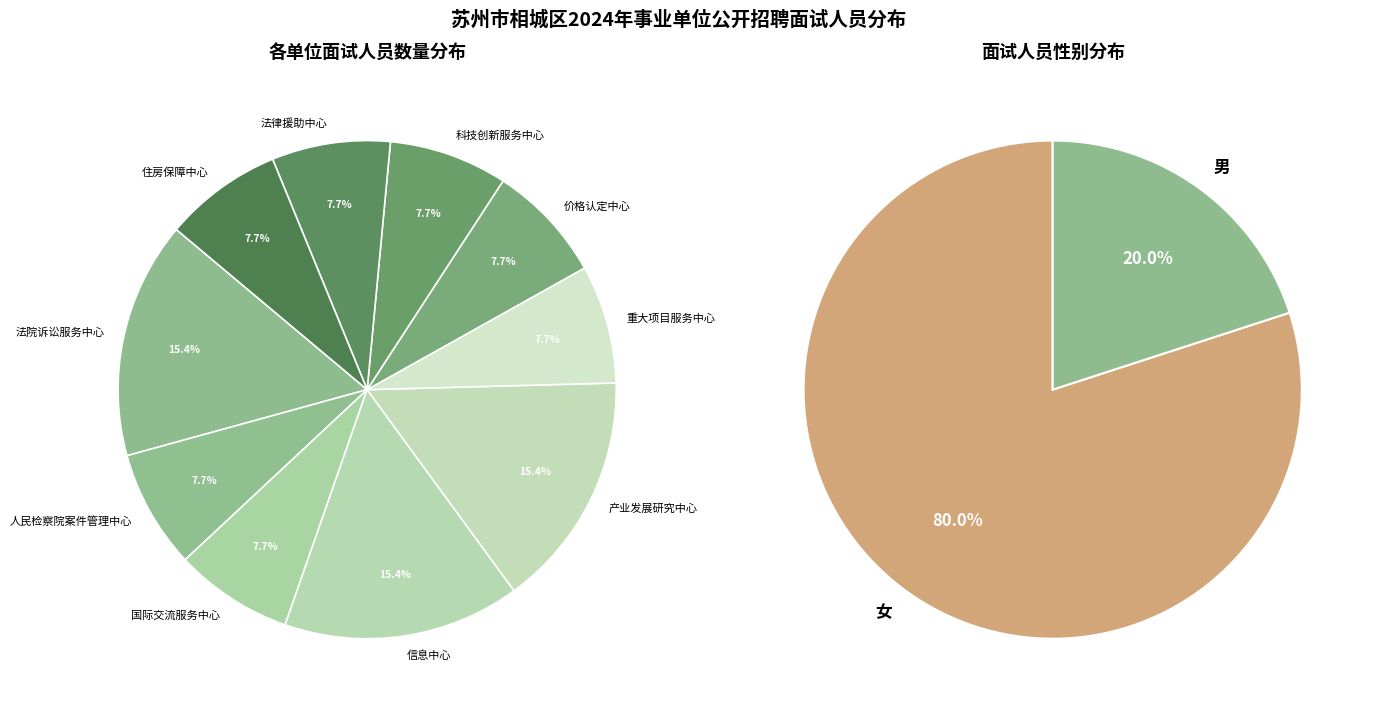

To the nearest percent, what is the difference between the 苏州市相城区价格认定中心 and 苏州市相城区产业发展研究中心 slice percentages?

8%